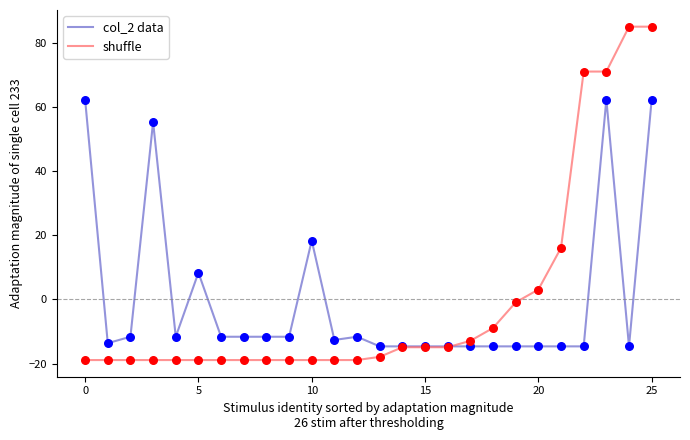

Which series has the widest spread of values?

shuffle